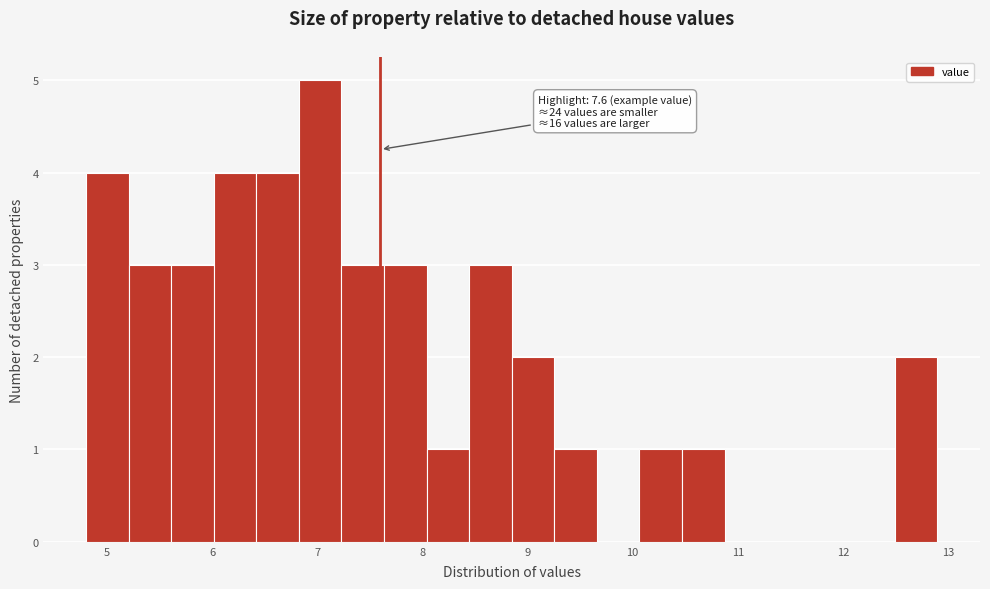

Which range on the x-axis has the tallest bar?

6.8 to 7.2